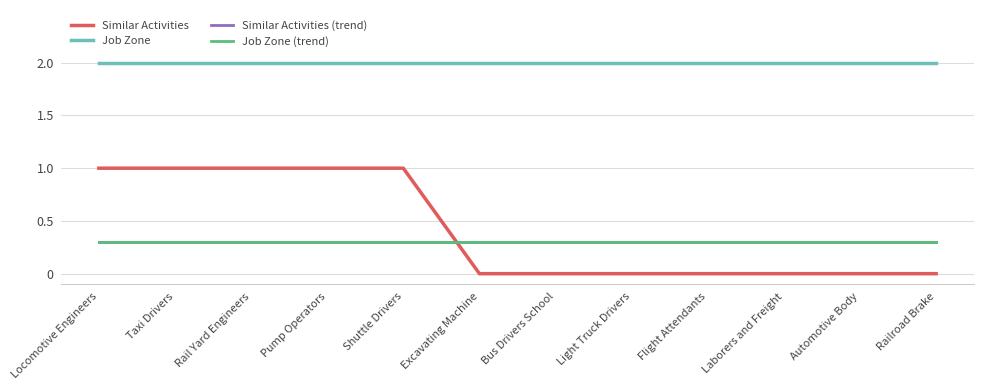

Where is Job Zone (trend) nearest to the value 0?

Locomotive Engineers